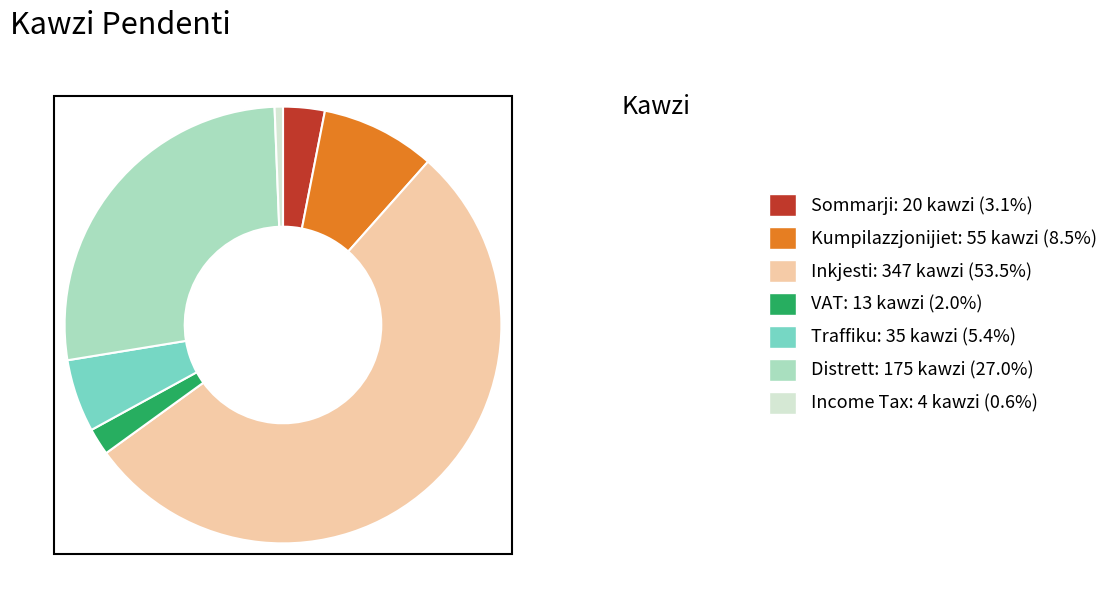

What is the ratio of the value at VAT to the value at Income Tax?

3.2